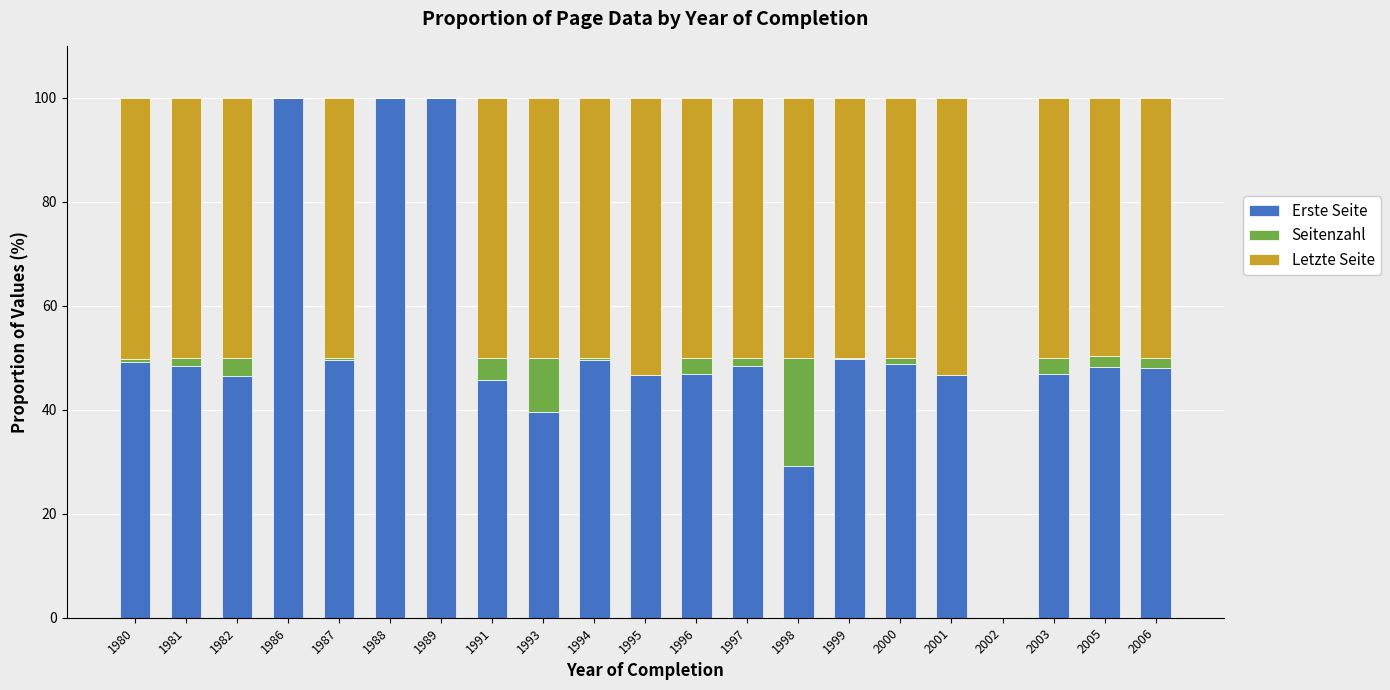

Is it true that Erste Seite equals 0.0 at 2002?

True